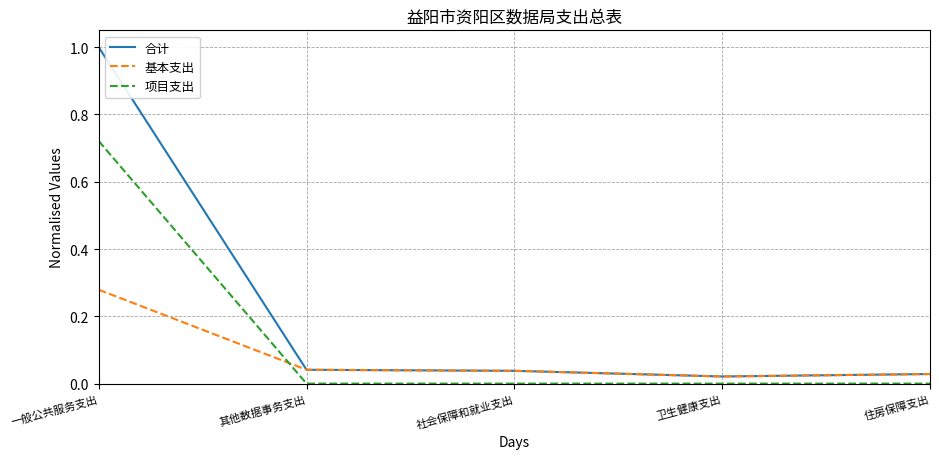

Rank the series by their maximum value, from lowest to highest.

基本支出, 项目支出, 合计